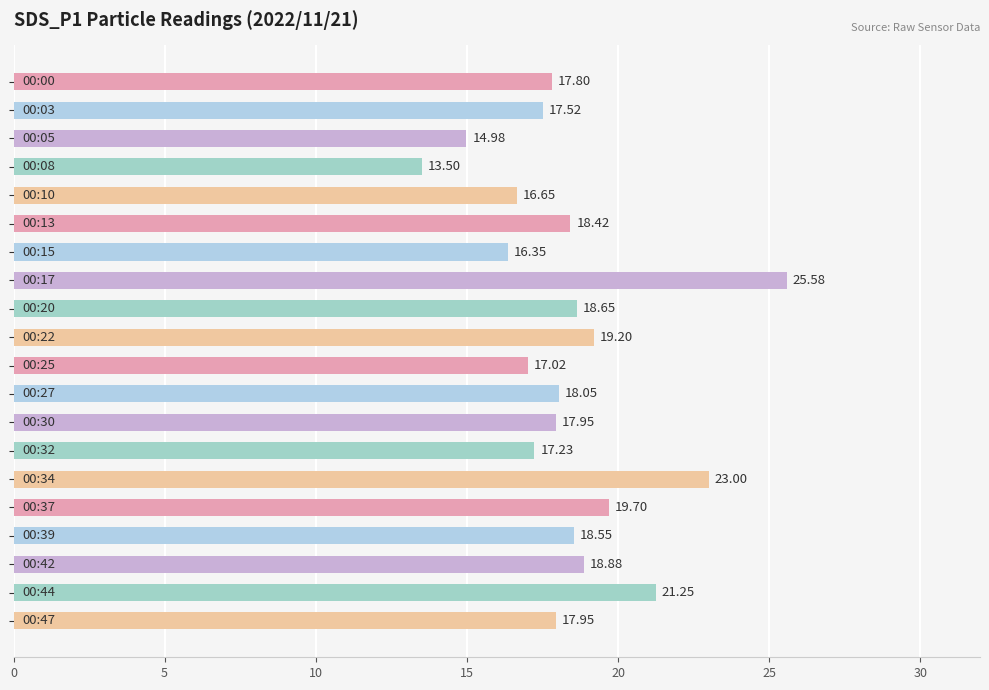

What is the difference between the maximum and minimum values?

12.1